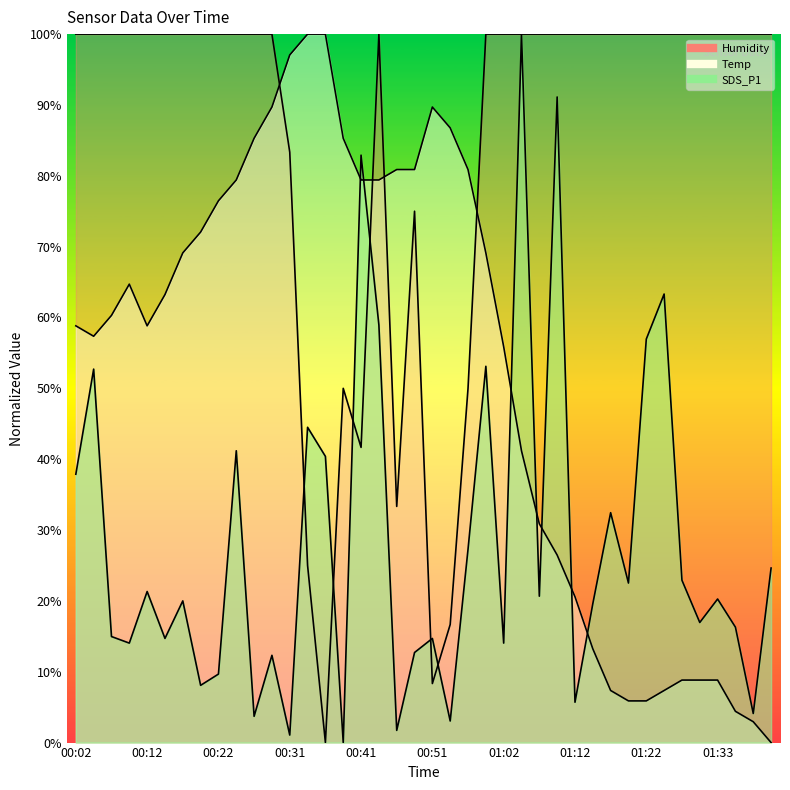

Between 01:02 and 33, which series saw the biggest shift?

Temp line